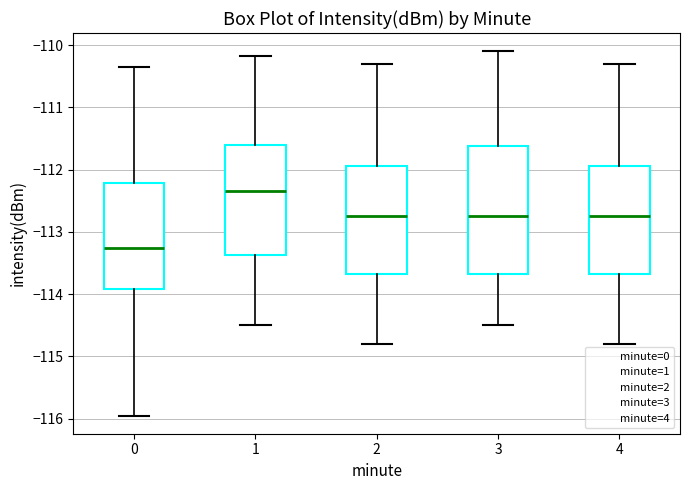

Reading left to right, transcribe this box plot: for each box, give where its median line is, the range the box spans, and where its two whiskers end, as read against the y-axis. The values are not printed on the chart, so give them approximately, as read against the axis.

0: median -113.3, box -113.9 to -112.2, whiskers -115.9 to -110.4
1: median -112.3, box -113.4 to -111.6, whiskers -114.5 to -110.2
2: median -112.7, box -113.7 to -111.9, whiskers -114.8 to -110.3
3: median -112.7, box -113.7 to -111.6, whiskers -114.5 to -110.1
4: median -112.7, box -113.7 to -111.9, whiskers -114.8 to -110.3